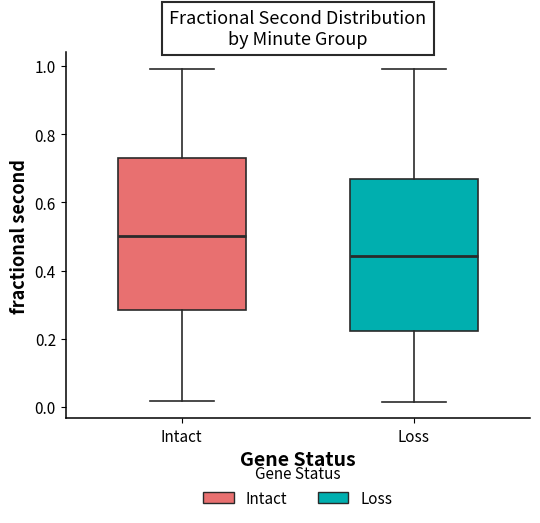

Which box's median line is the highest?

Intact